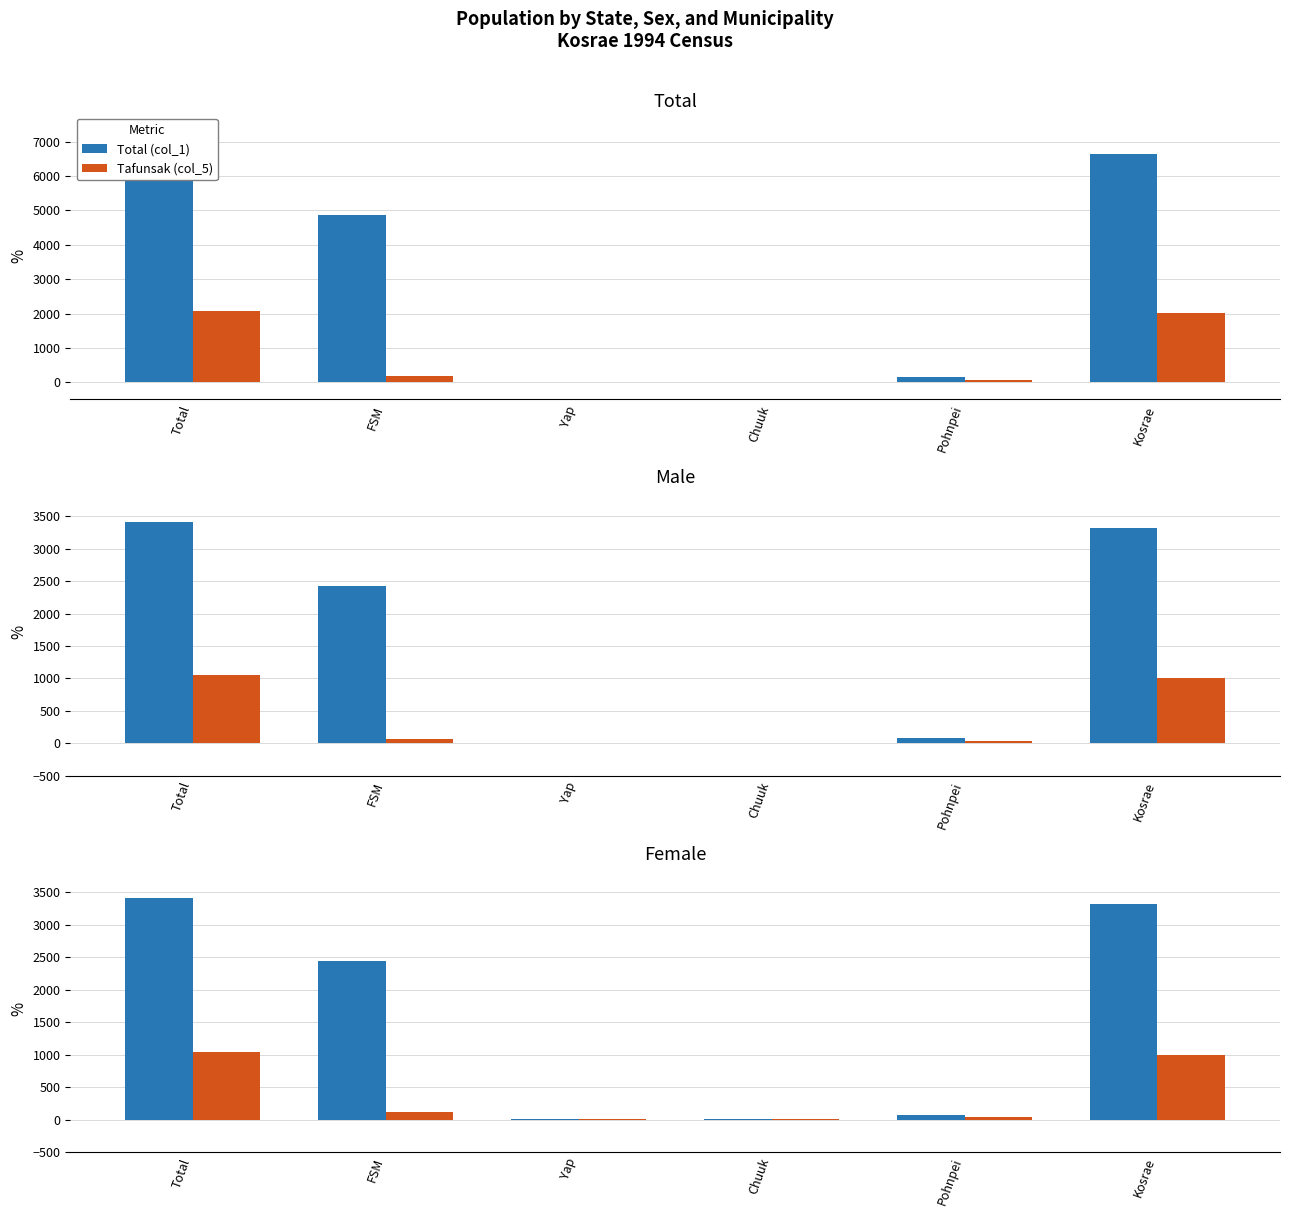

How many series are shown in this chart?

2